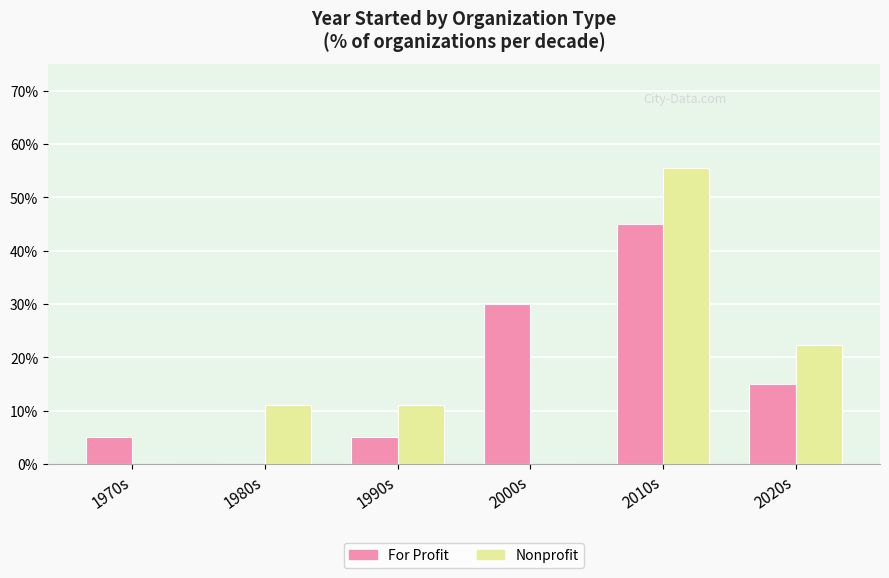

How many categories are shown in the chart?

6